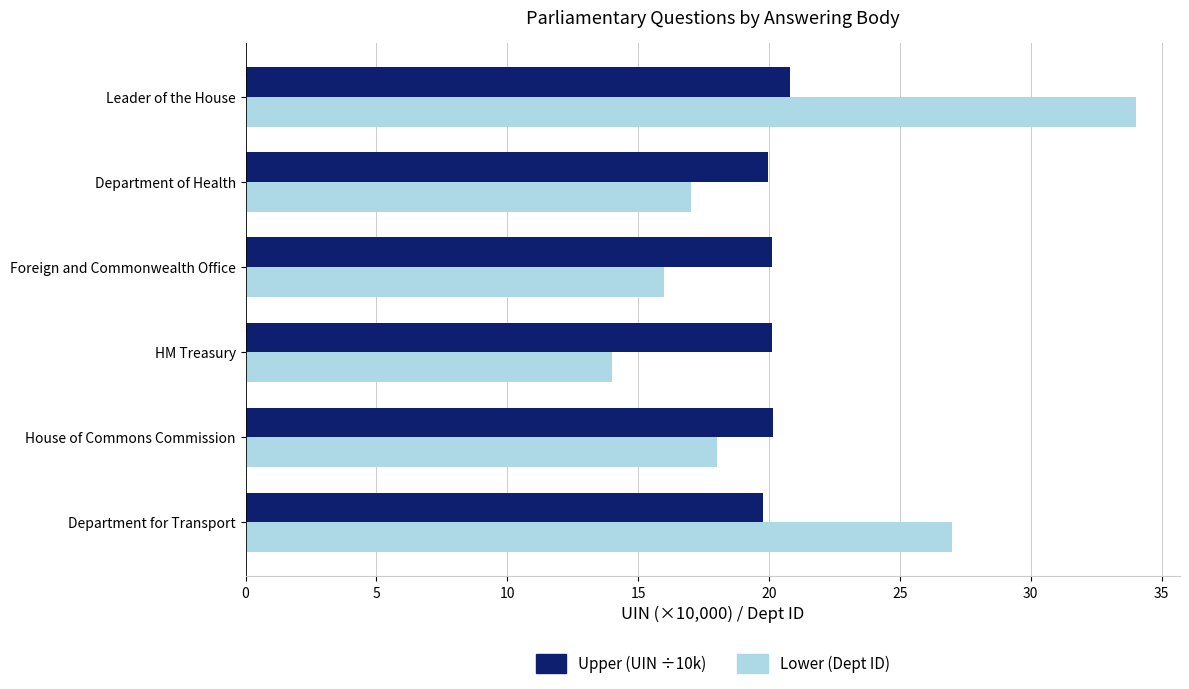

What is the total value across all series at House of Commons Commission?

38.1